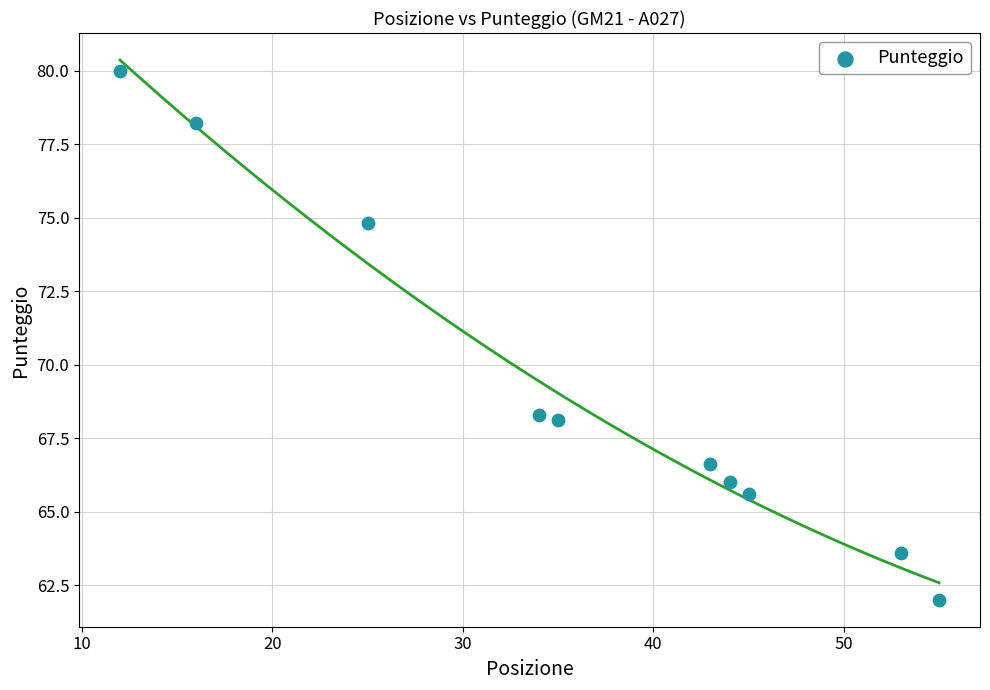

What is the average X value?

36.2